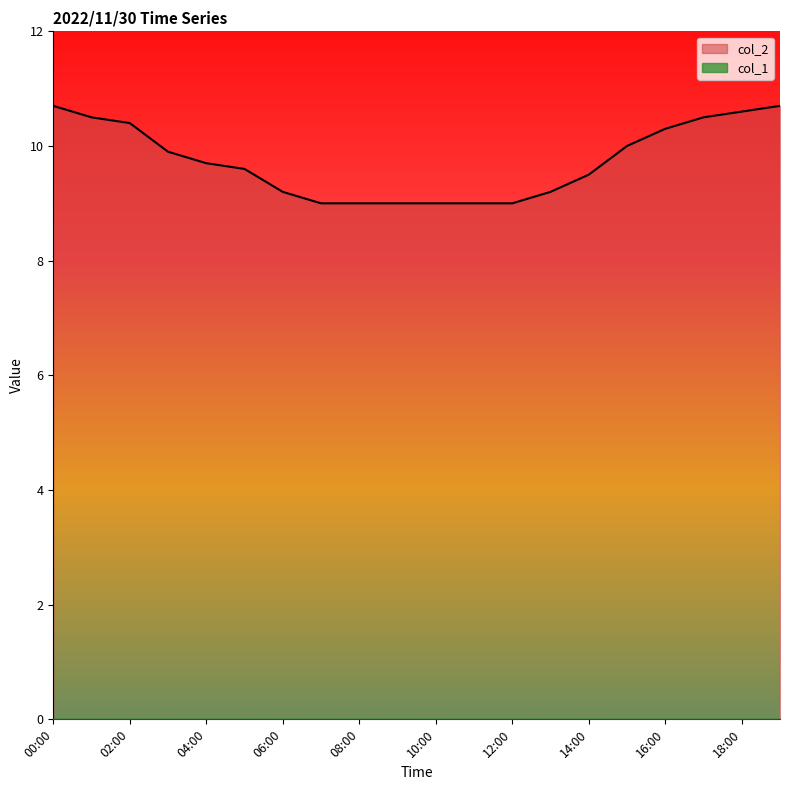

The value at 03:00 is 9.9. True or false?

True